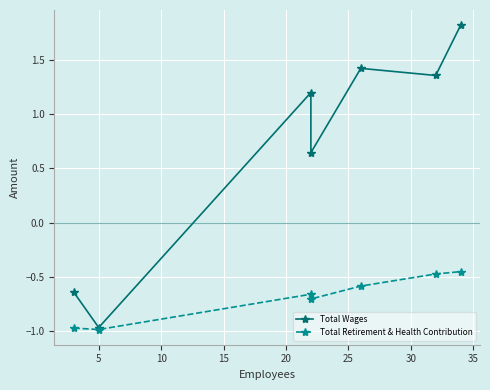

True or false: Total Retirement & Health Contribution and Total Wages cross at least once.

False